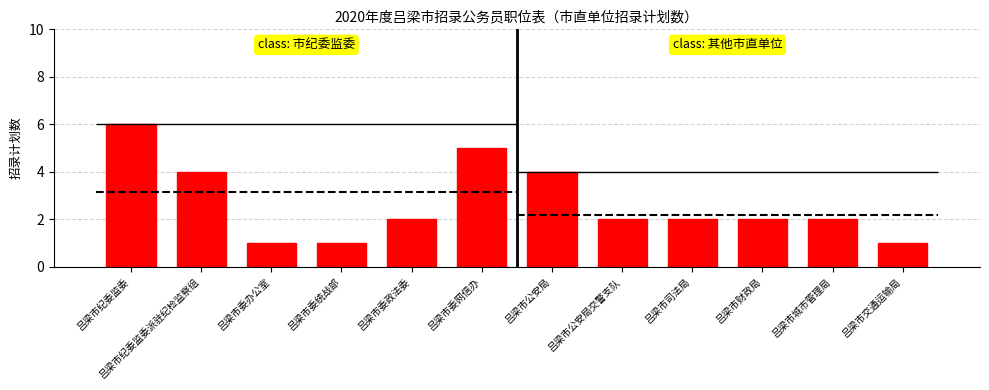

At which label is the value closest to 3?

吕梁市纪委监委派驻纪检监察组